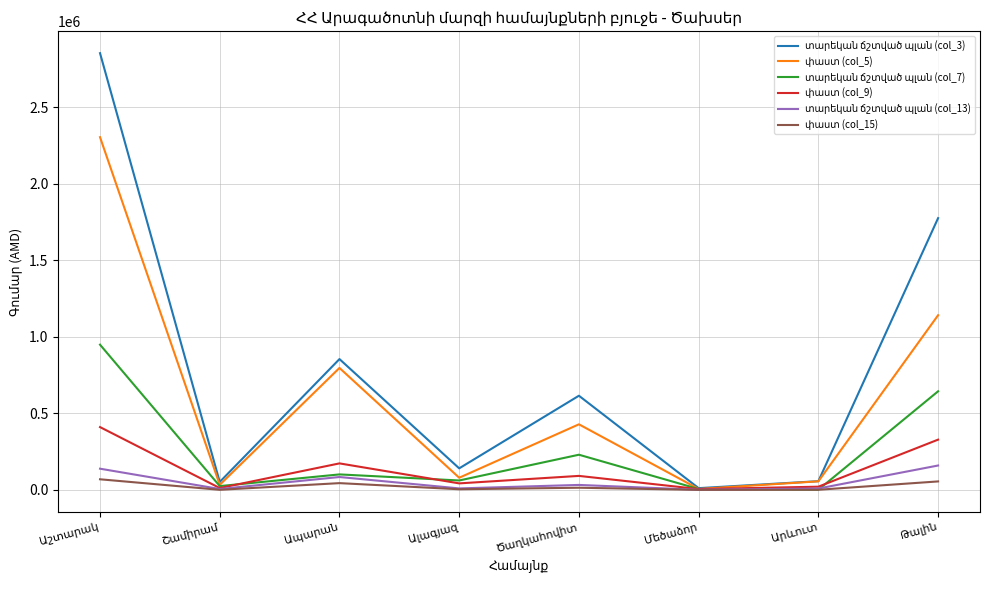

What is the greatest value displayed?

2854682.5